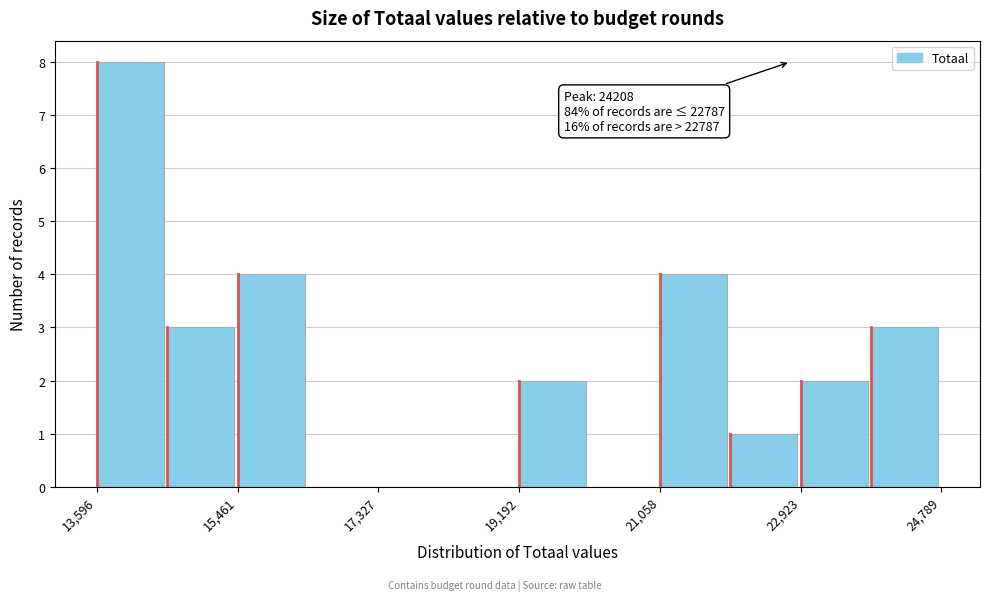

Which range on the x-axis has the tallest bar?

13600 to 14600